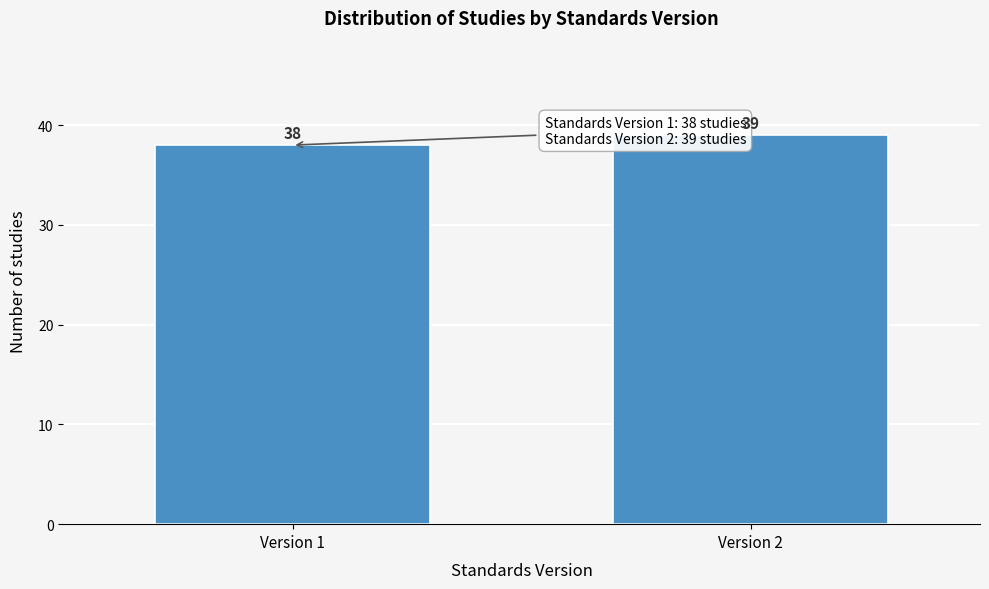

Reading right to left, what are all the values shown in this chart?

39	38